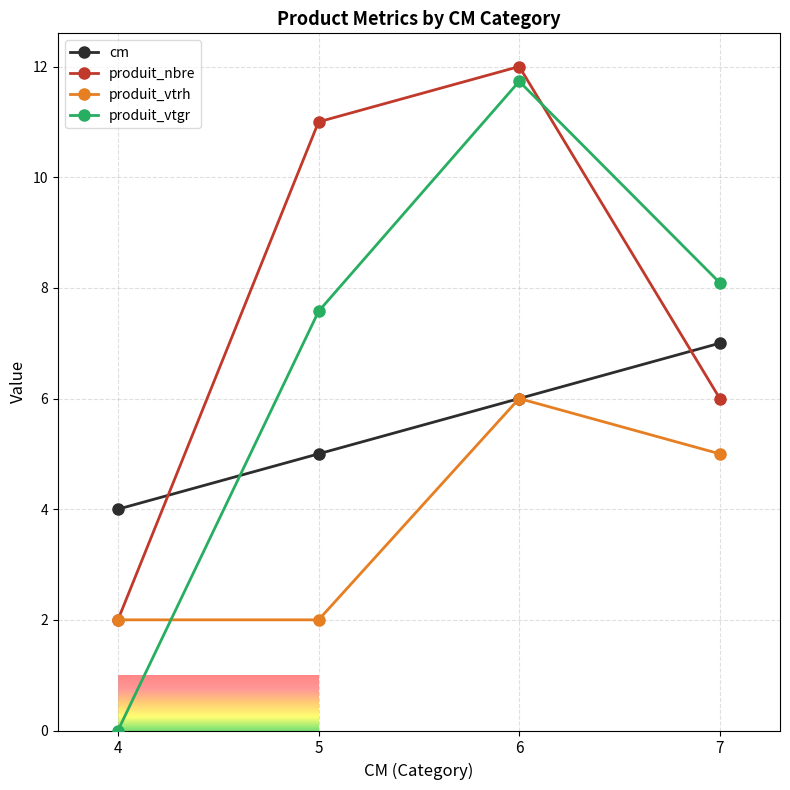

What is the highest value of the produit_nbre series?

12.0